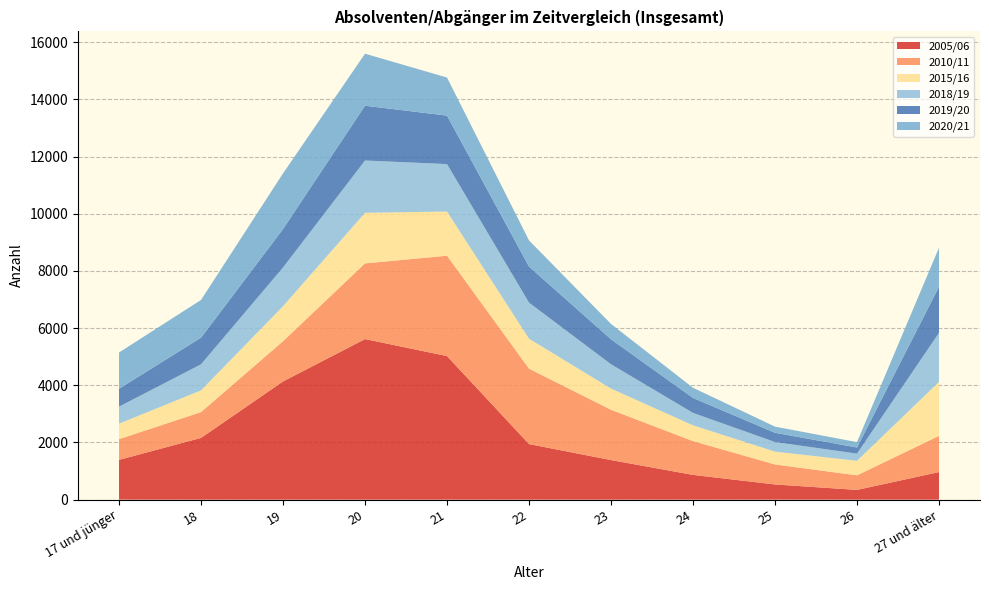

Reading right to left, list all the values displayed in this chart.

2005/06: 27 und älter=965	26=341	25=532	24=866	23=1385	22=1944	21=5022	20=5617	19=4134	18=2160	17 und jünger=1391
2010/11: 27 und älter=1266	26=510	25=699	24=1182	23=1759	22=2639	21=3510	20=2647	19=1408	18=903	17 und jünger=725
2015/16: 27 und älter=1888	26=508	25=449	24=552	23=741	22=1047	21=1546	20=1769	19=1225	18=760	17 und jünger=542
2018/19: 27 und älter=1717	26=251	25=335	24=435	23=851	22=1261	21=1659	20=1829	19=1354	18=911	17 und jünger=595
2019/20: 27 und älter=1609	26=214	25=324	24=522	23=874	22=1260	21=1695	20=1917	19=1343	18=931	17 und jünger=626
2020/21: 27 und älter=1367	26=188	25=215	24=356	23=536	22=916	21=1332	20=1819	19=1948	18=1320	17 und jünger=1268